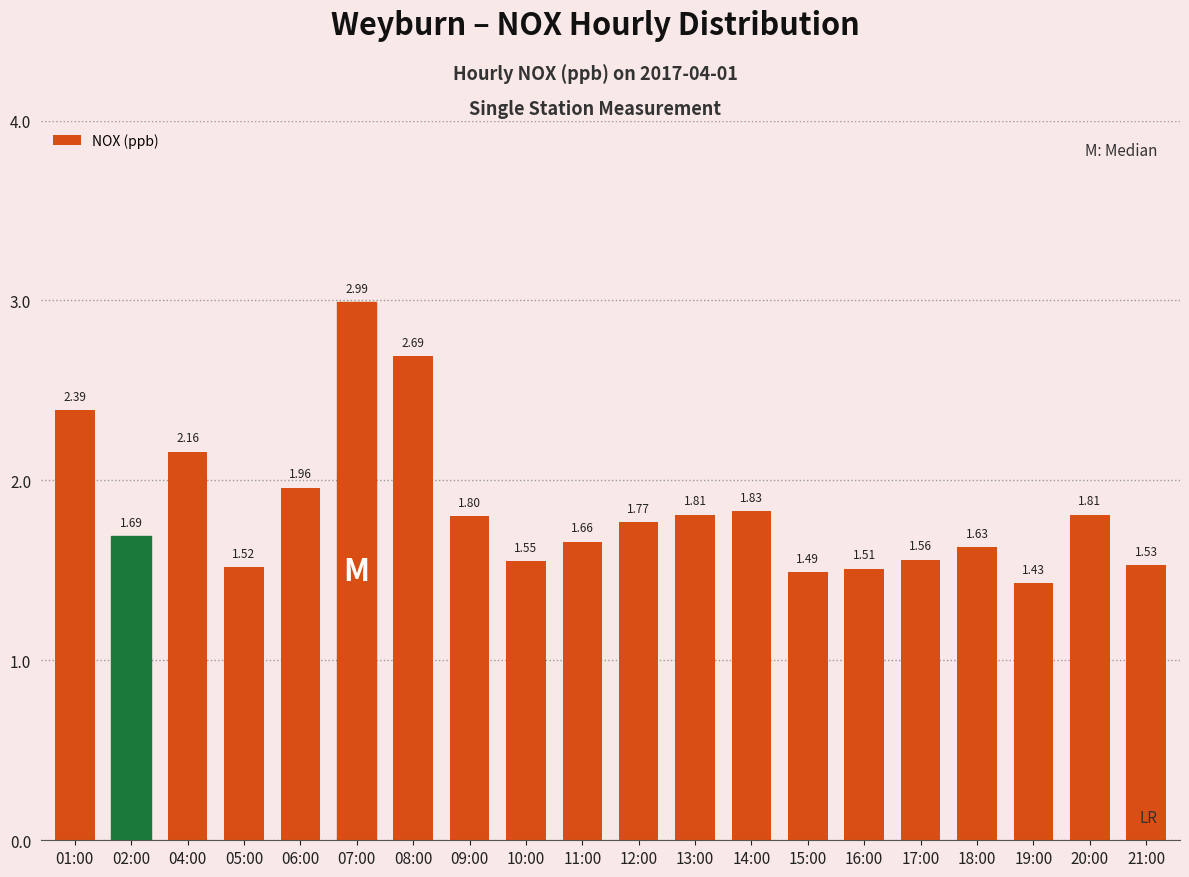

Between 09:00 and 02:00, which is larger?

09:00